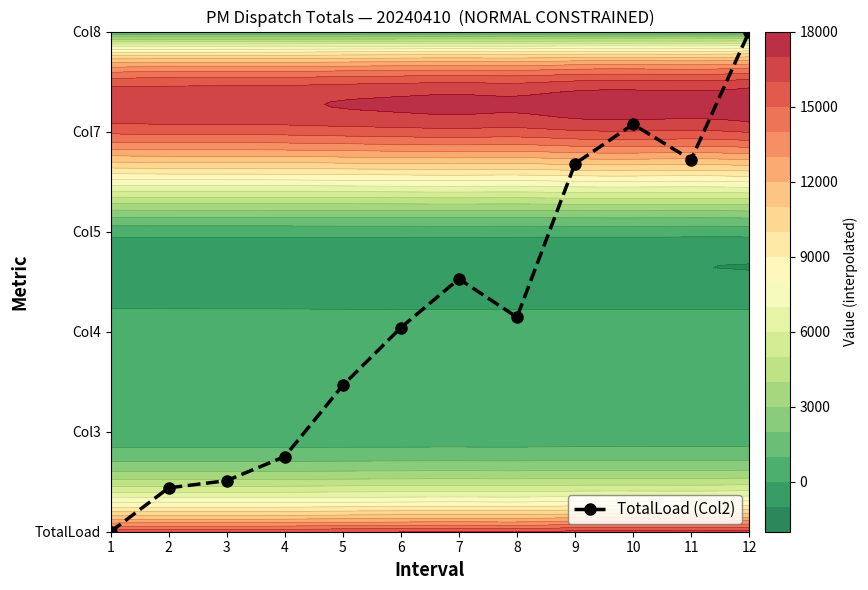

Between 1 and 7, which is larger?

7